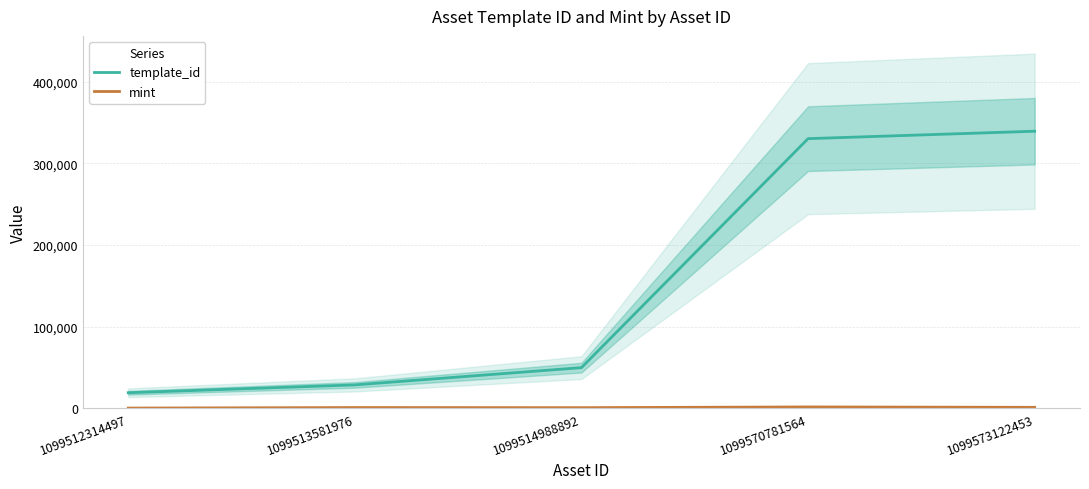

How many lines are shown in the chart?

2